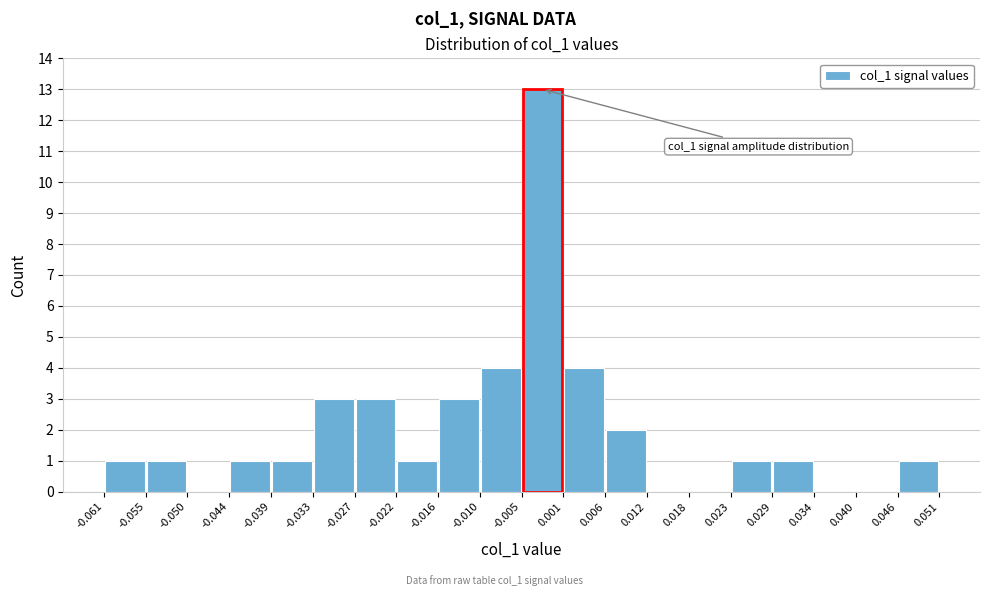

Which range on the x-axis has the tallest bar?

-0.005 to 0.001